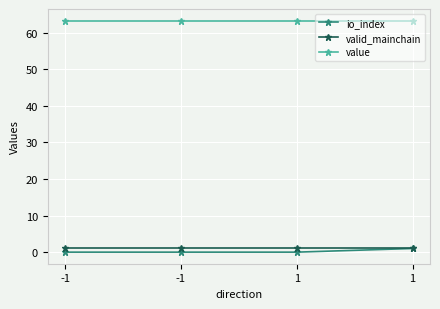

What is the sum of the value values at -1 and 1?

126.6